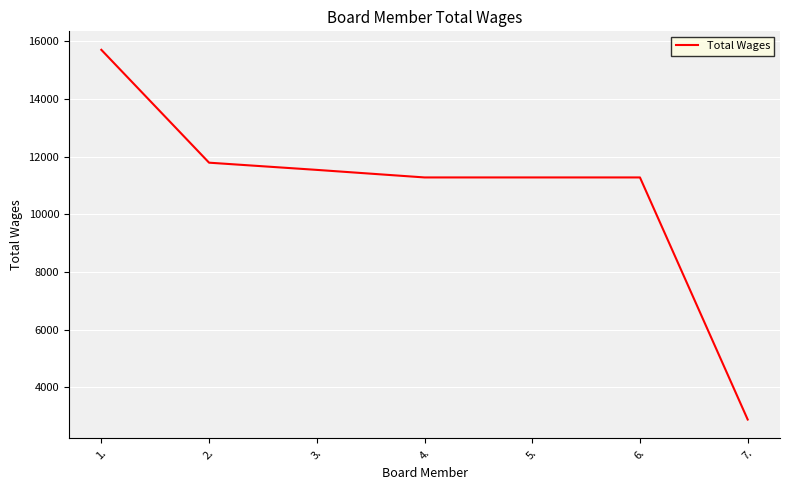

True or false: the data shows 2880 at 7..

True